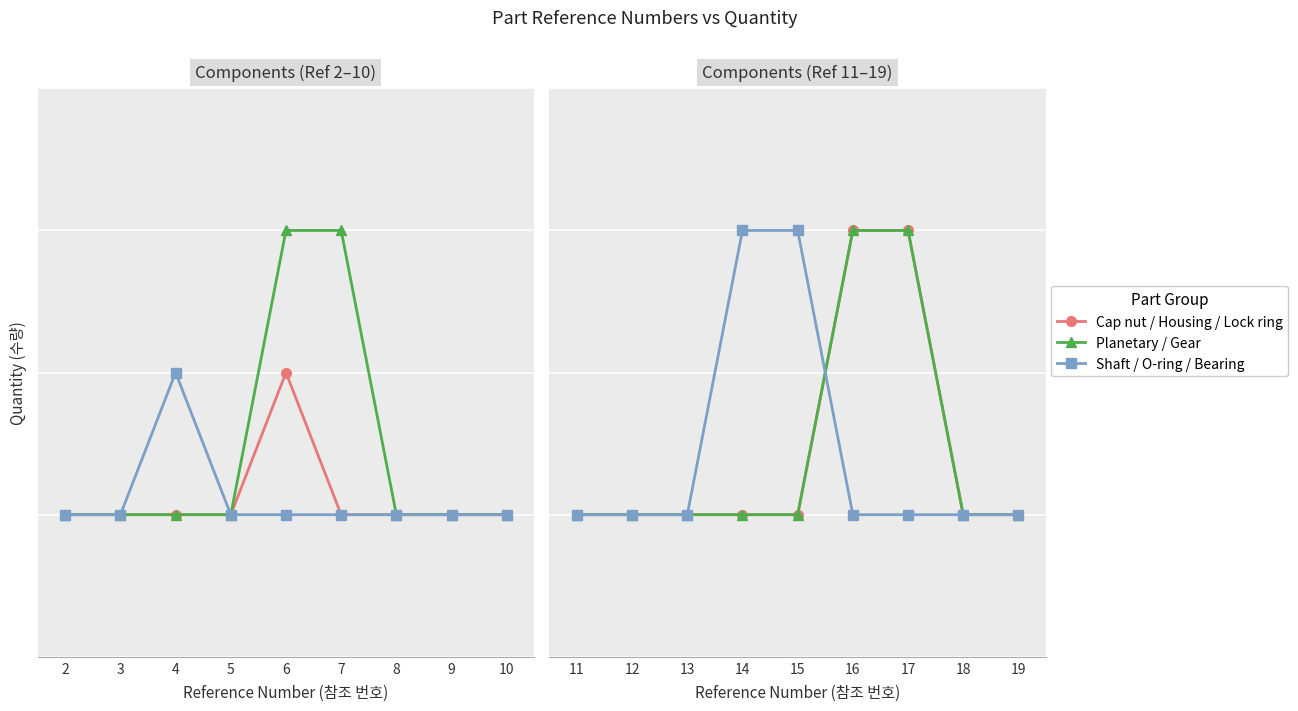

How many categories are shown in the chart?

9